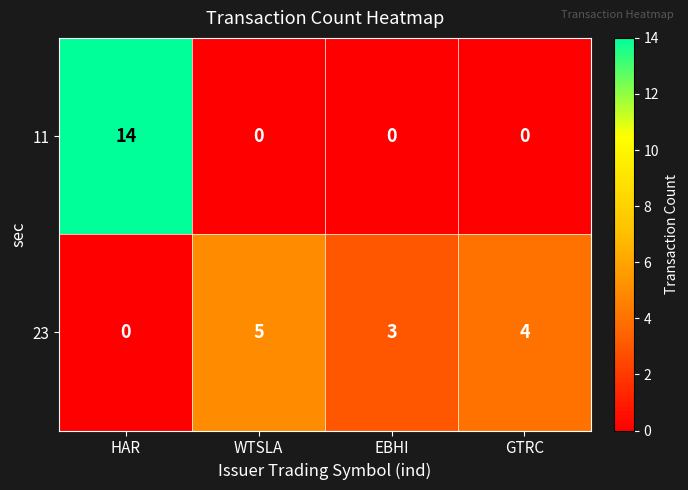

At which label does 23 first exceed 4?

WTSLA